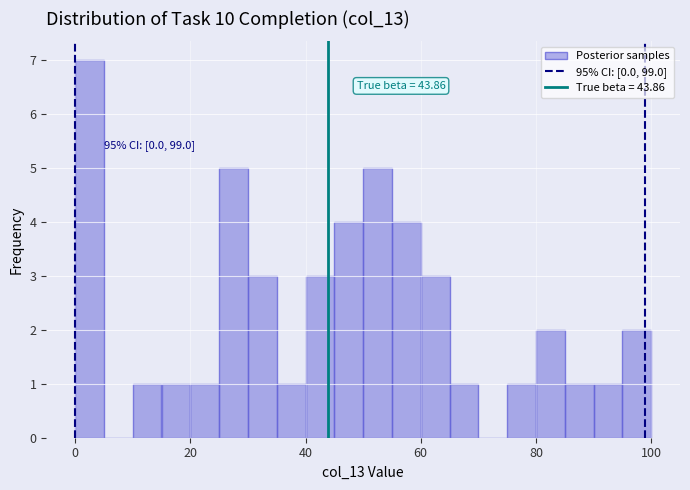

Read against the x-axis, roughly where is the centre of the tallest bar?

2